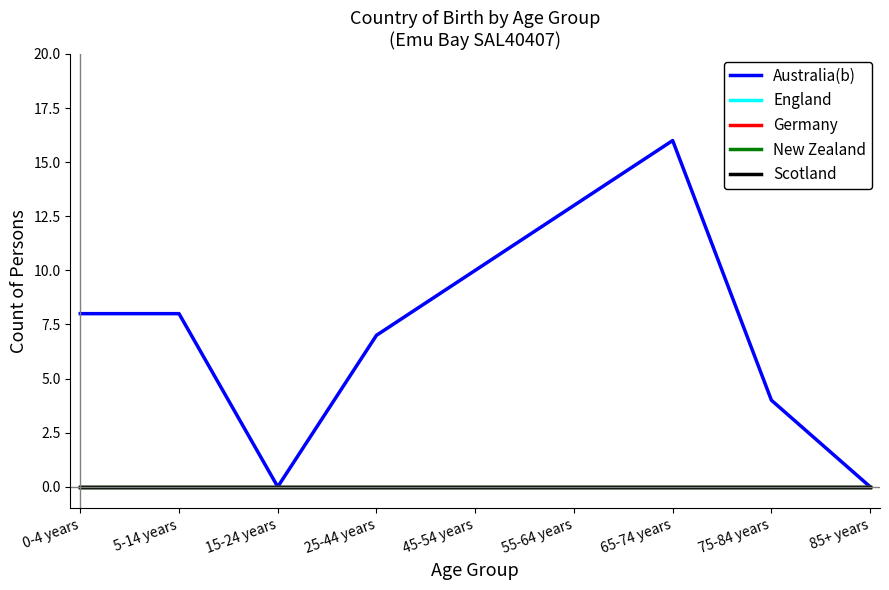

True or false: New Zealand and England cross at least once.

False